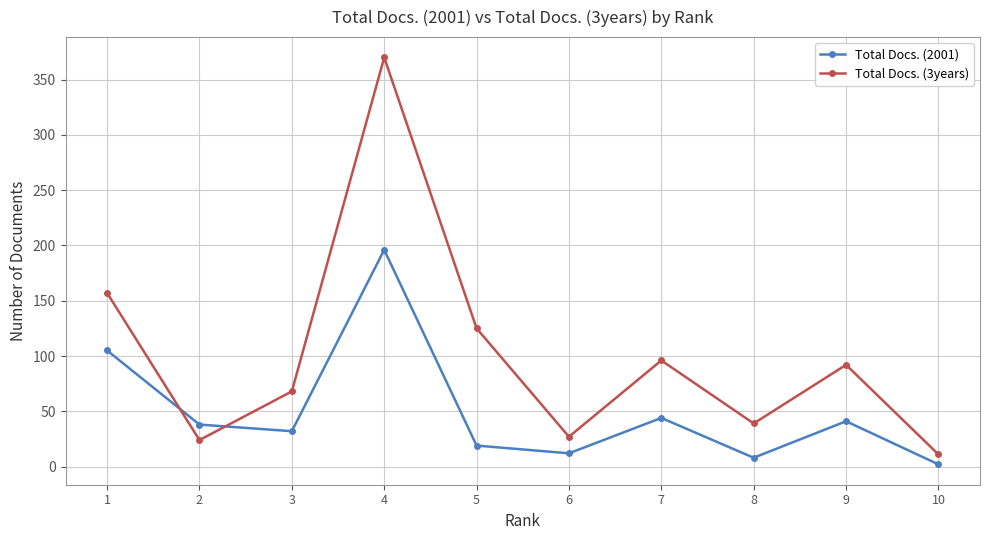

At how many categories does at least one series exceed 323?

1